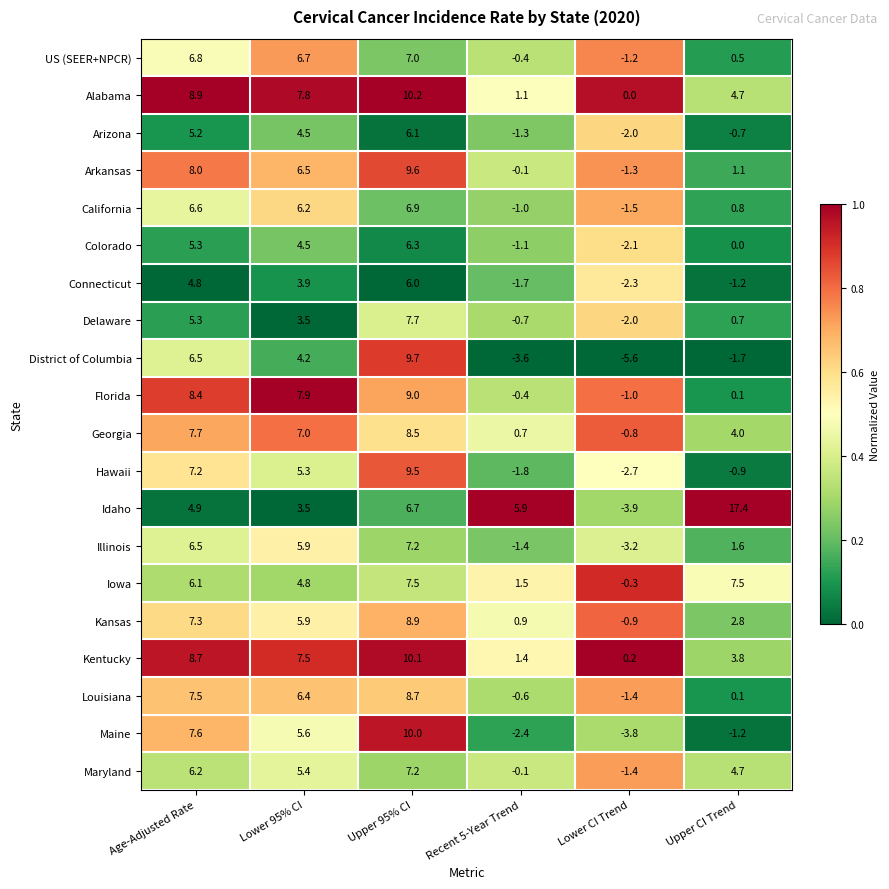

Rank the categories by Kansas value from highest to lowest.

Upper 95% CI, Age-Adjusted Rate, Lower 95% CI, Upper CI Trend, Recent 5-Year Trend, Lower CI Trend